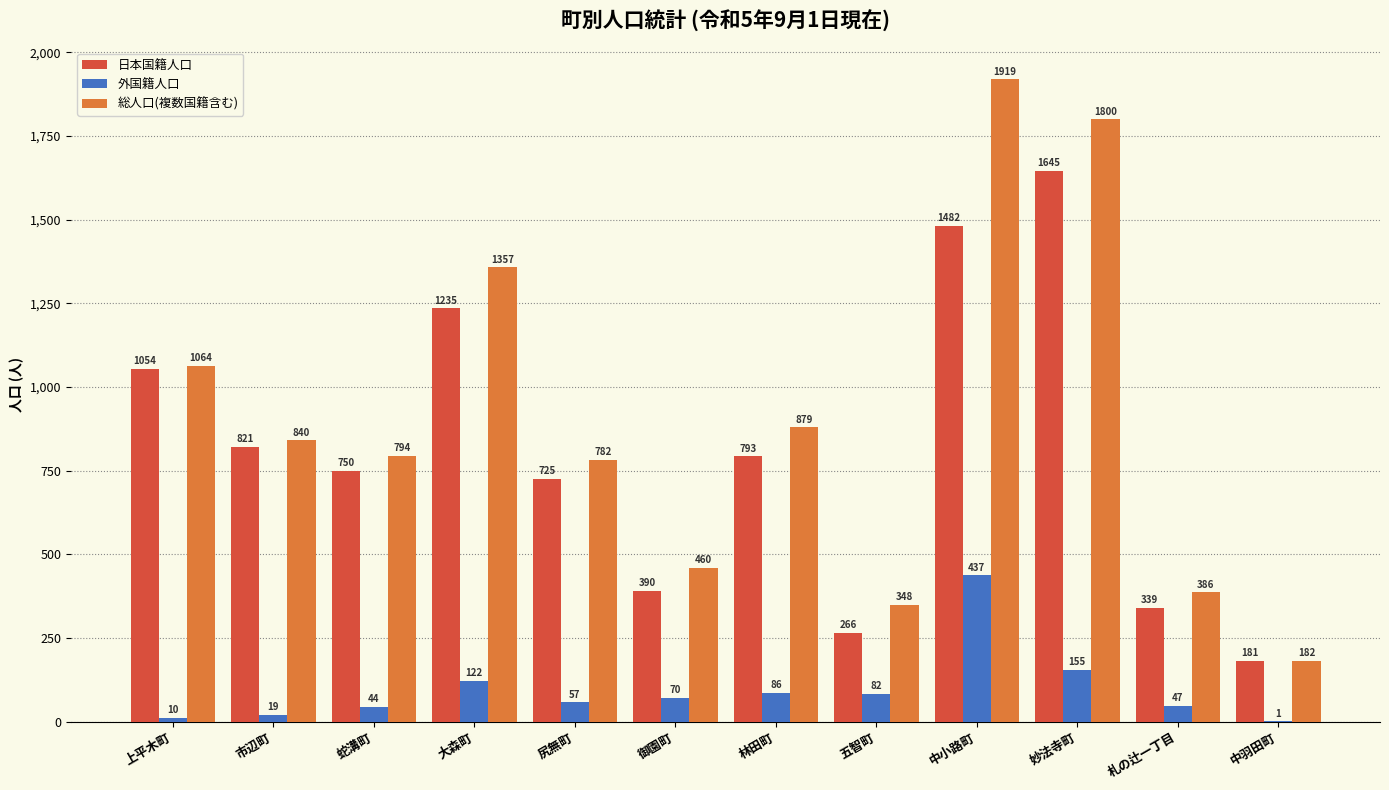

Read the 日本国籍人口 value at 中羽田町, to the nearest 100.

200